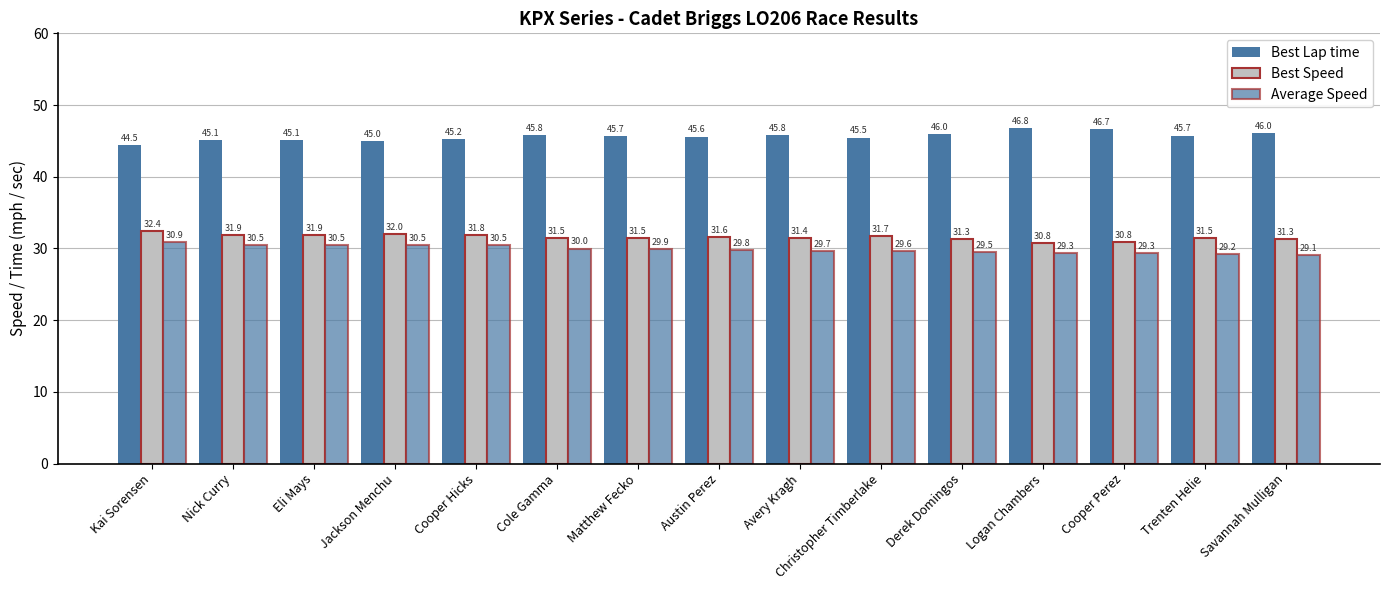

What is the label of the 11th bar from the right?

Cooper Hicks